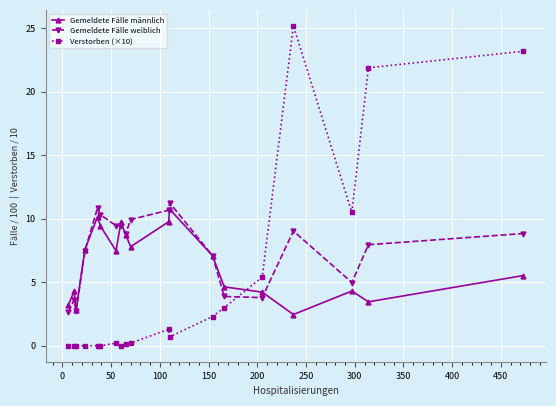

Which series ends up on top after the final intersection of Gemeldete Fälle männlich and Verstorben (×10)?

Verstorben (×10)